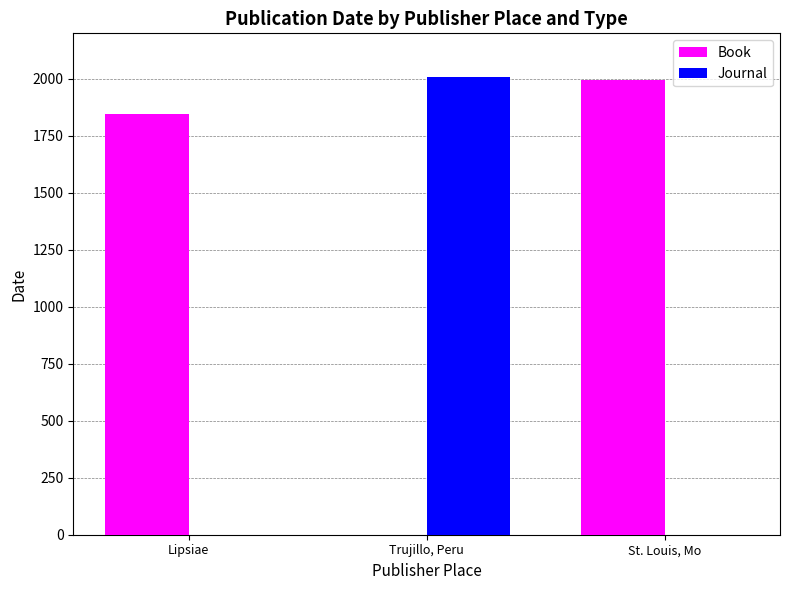

What is the sum of all Book values?

3845